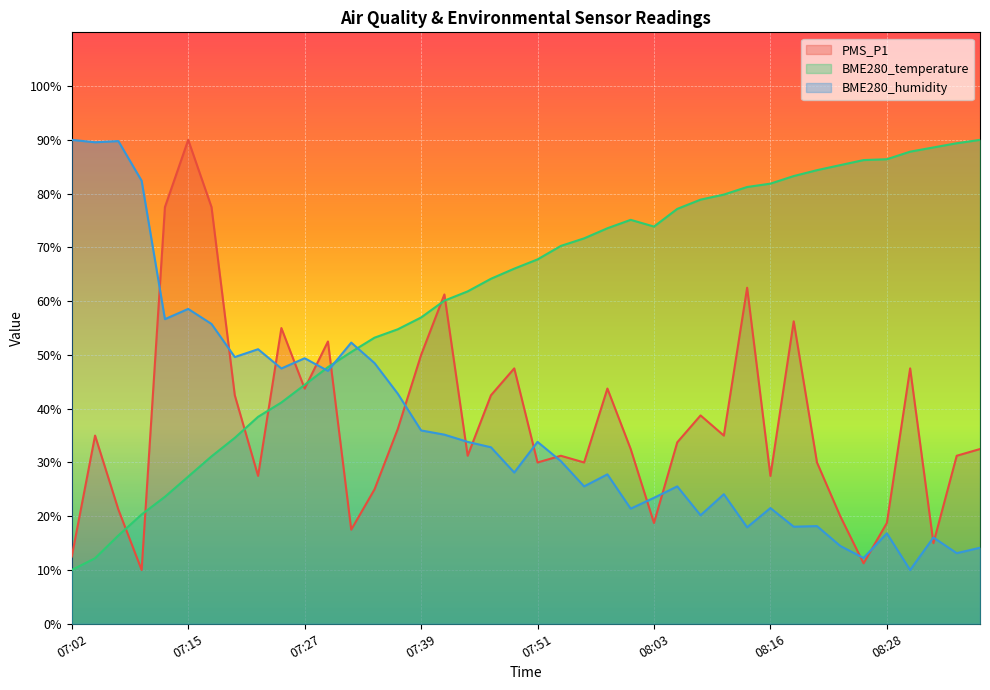

Is it true that BME280_temperature equals 81.9 at 08:16?

True